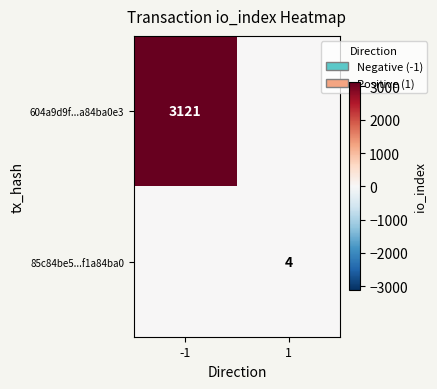

How many series are shown in this chart?

2